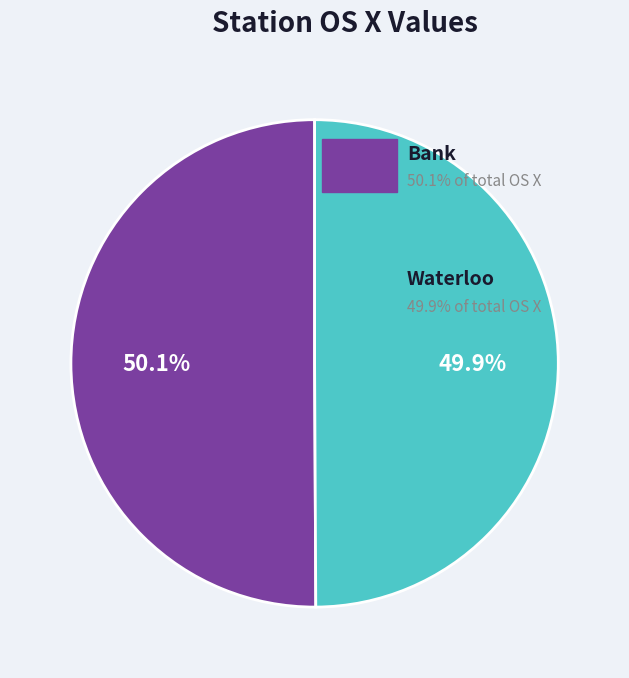

Does any single category account for the majority?

Yes